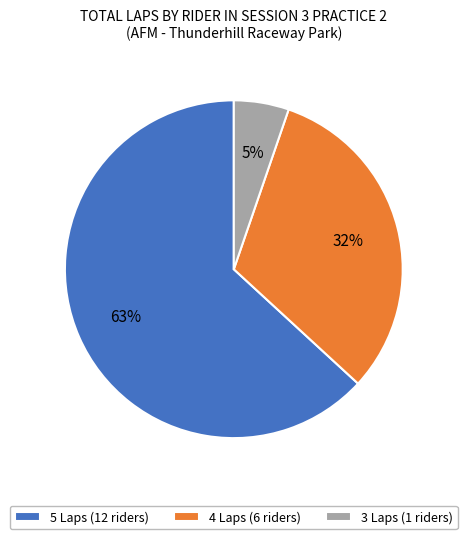

Is it true that 5 Laps (12 riders) is 78% of the pie?

False